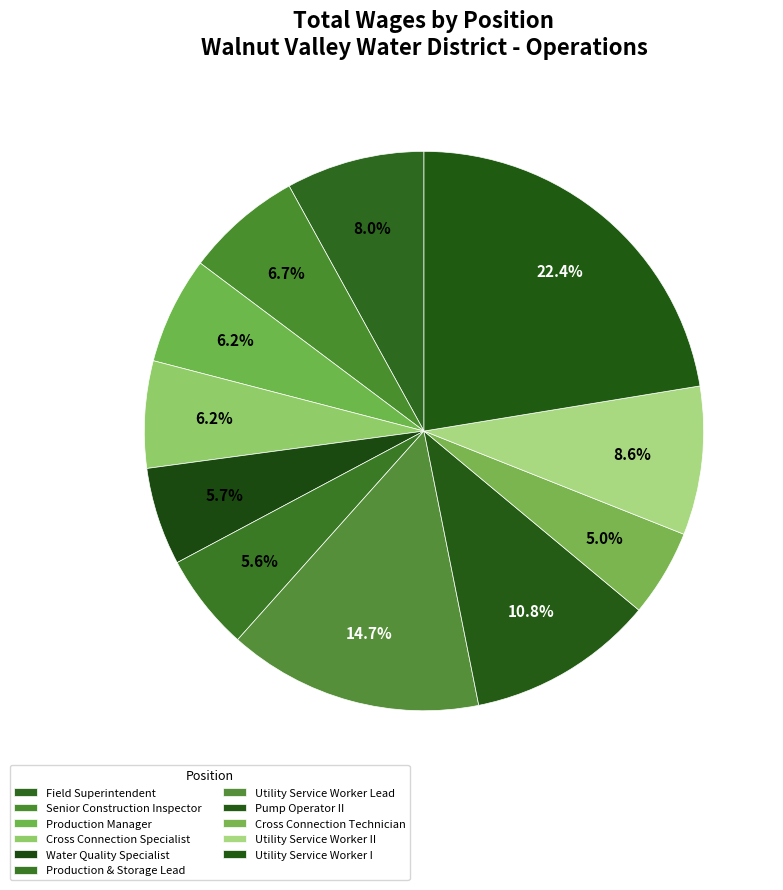

True or false: Water Quality Specialist accounts for 6% of the total.

True